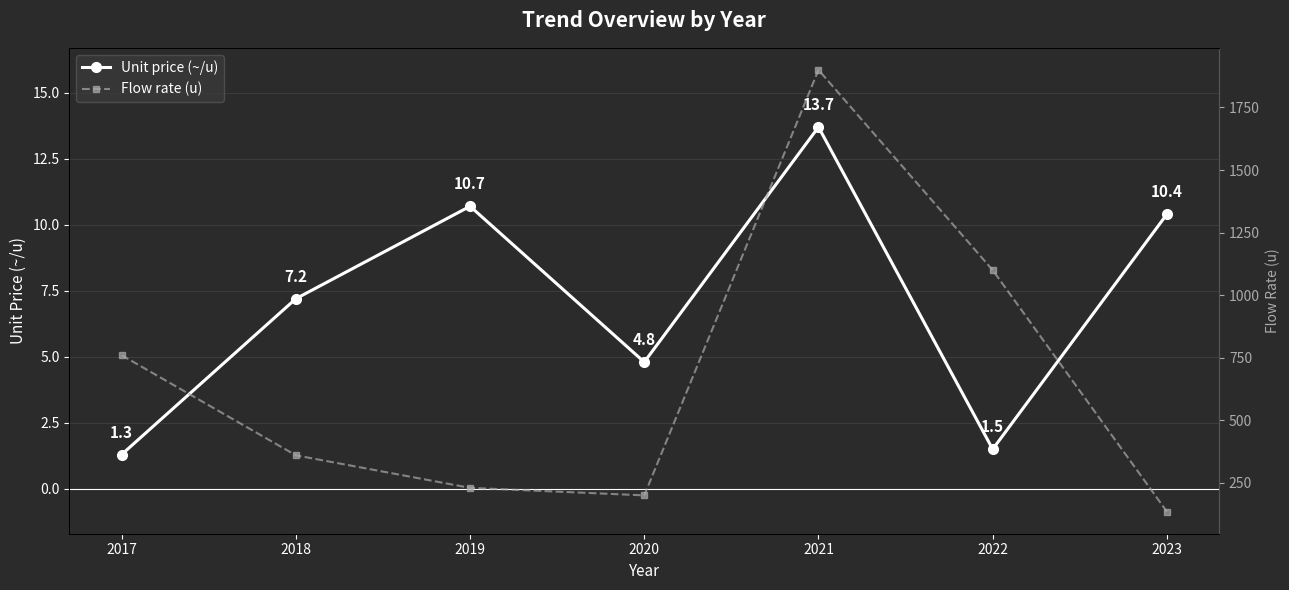

Is this an area chart (filled region under the line)?

No